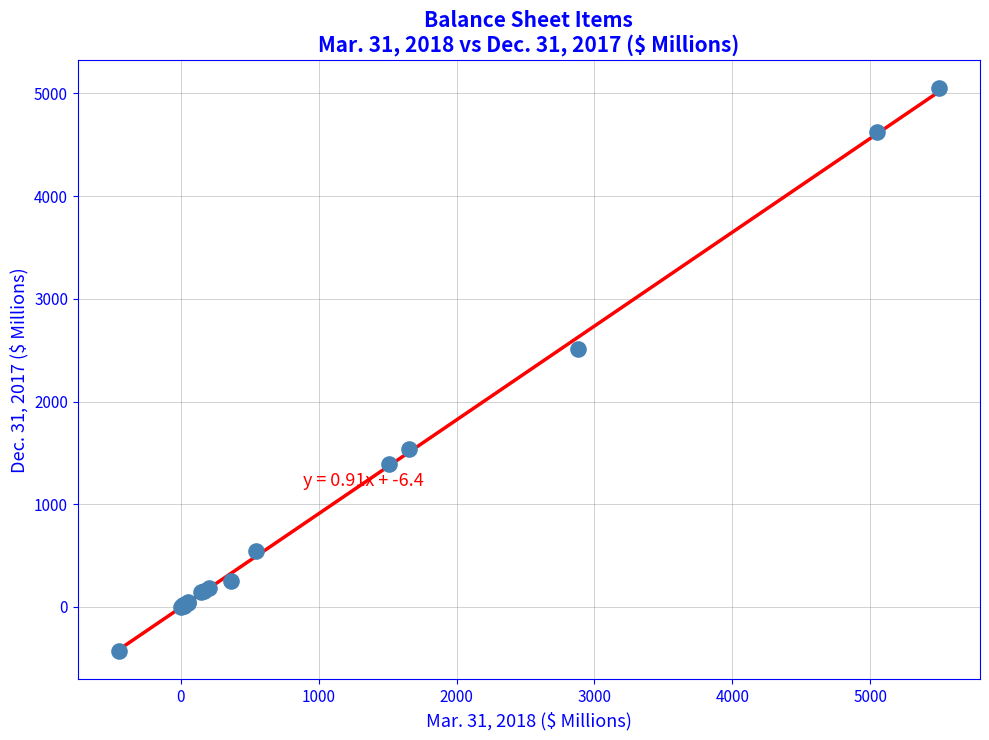

What Y value in the scatter plot is closest to 2309?

2514.1